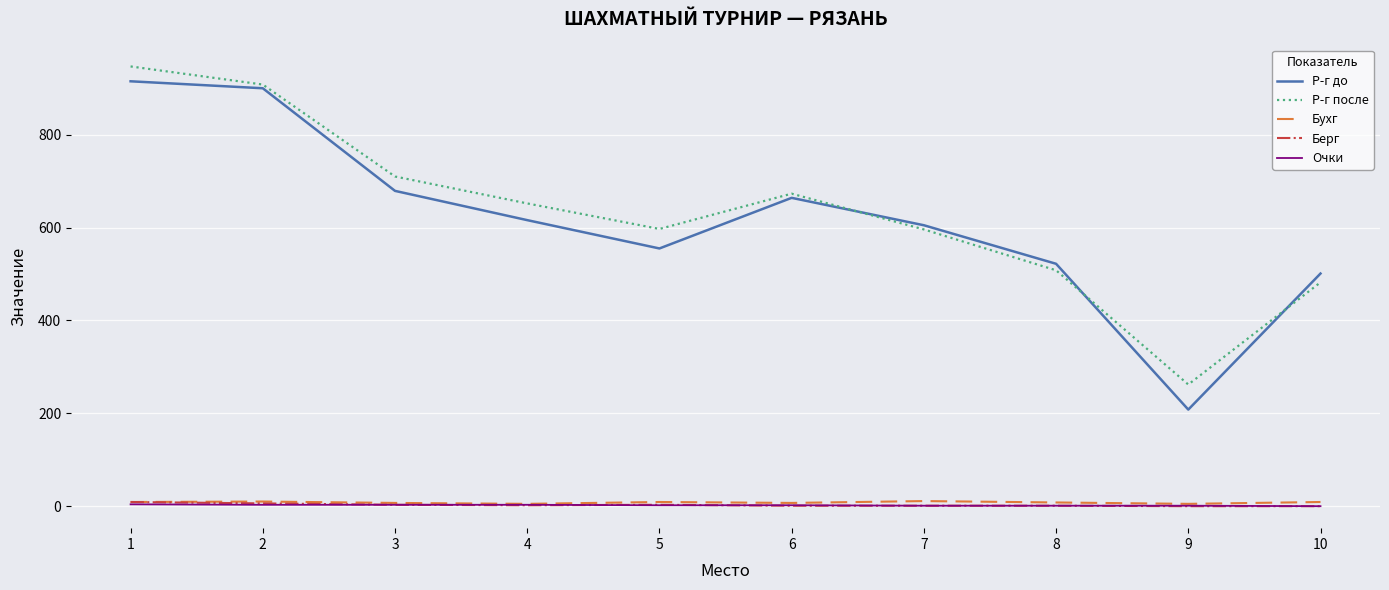

Is the value of Р-г после at 3 greater than the value of Берг at 1?

Yes